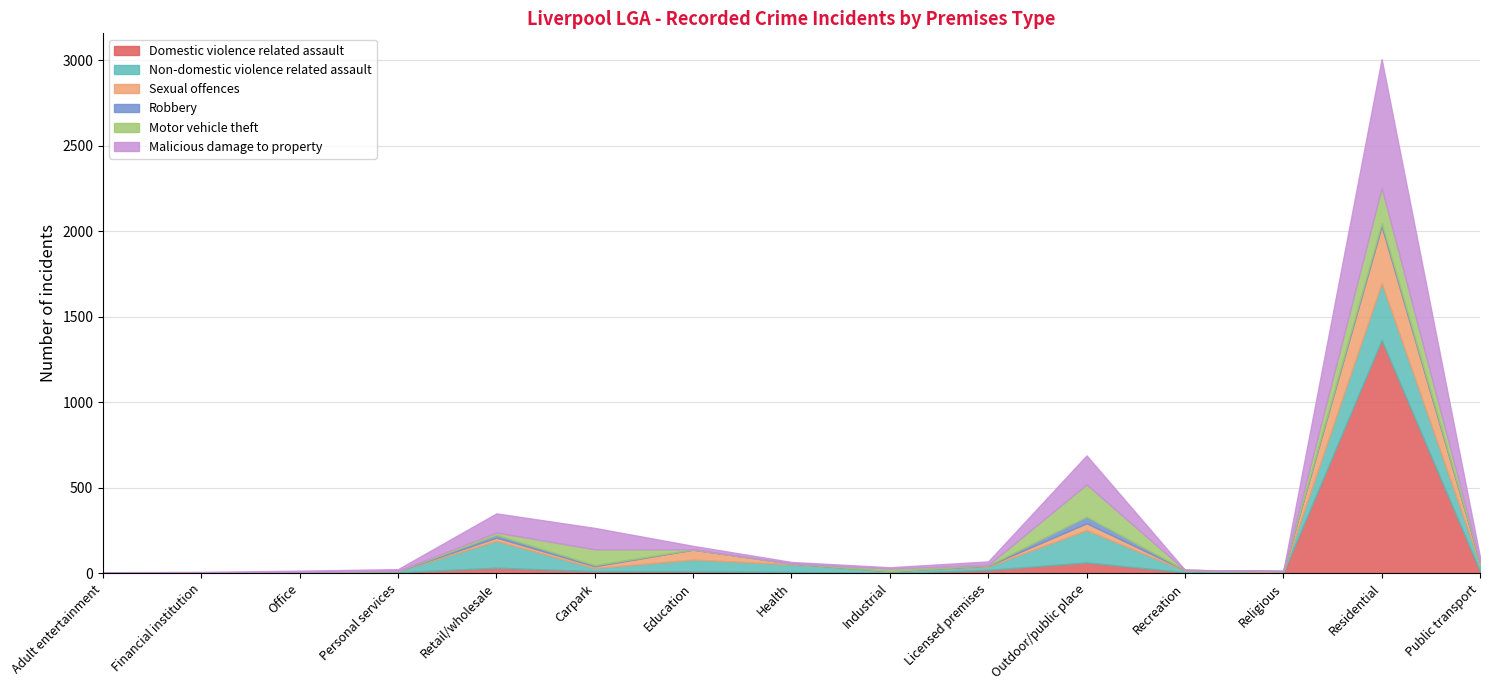

What is the sum of the Malicious damage to property values at Carpark and Industrial?

133